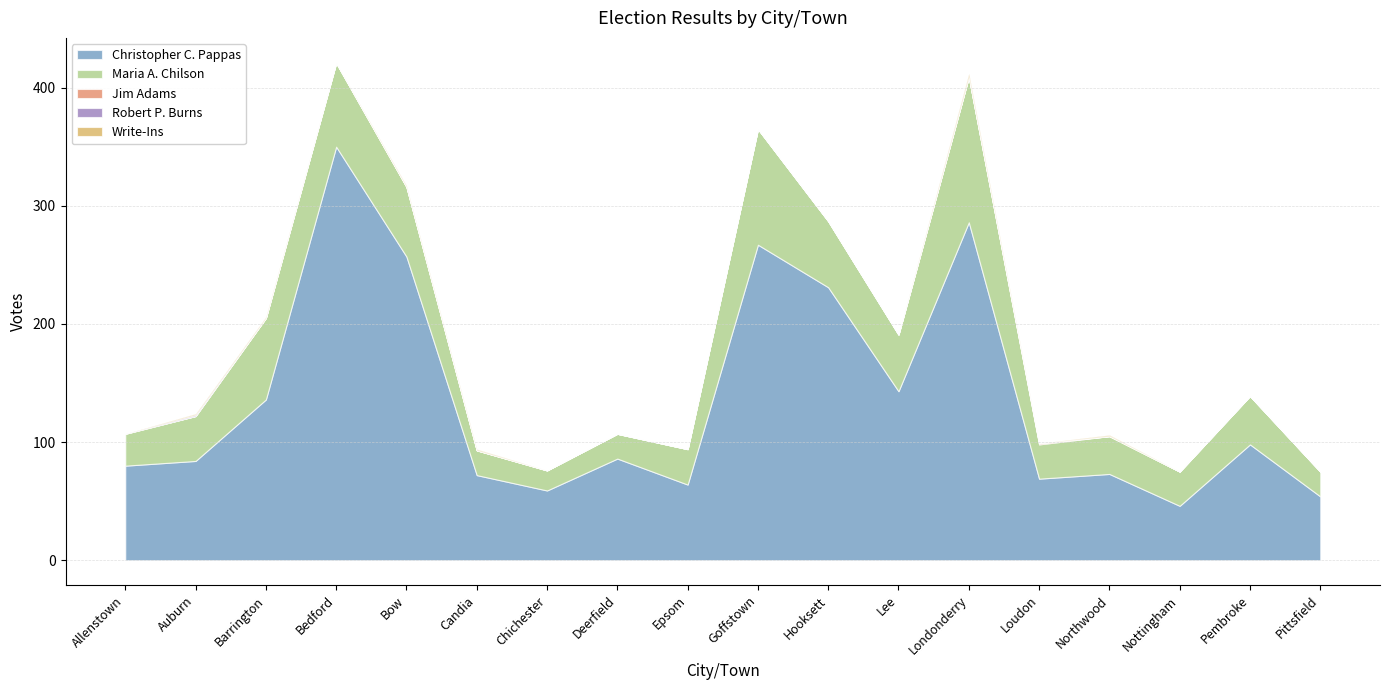

Which category has the highest value in the Robert P. Burns series?

Auburn